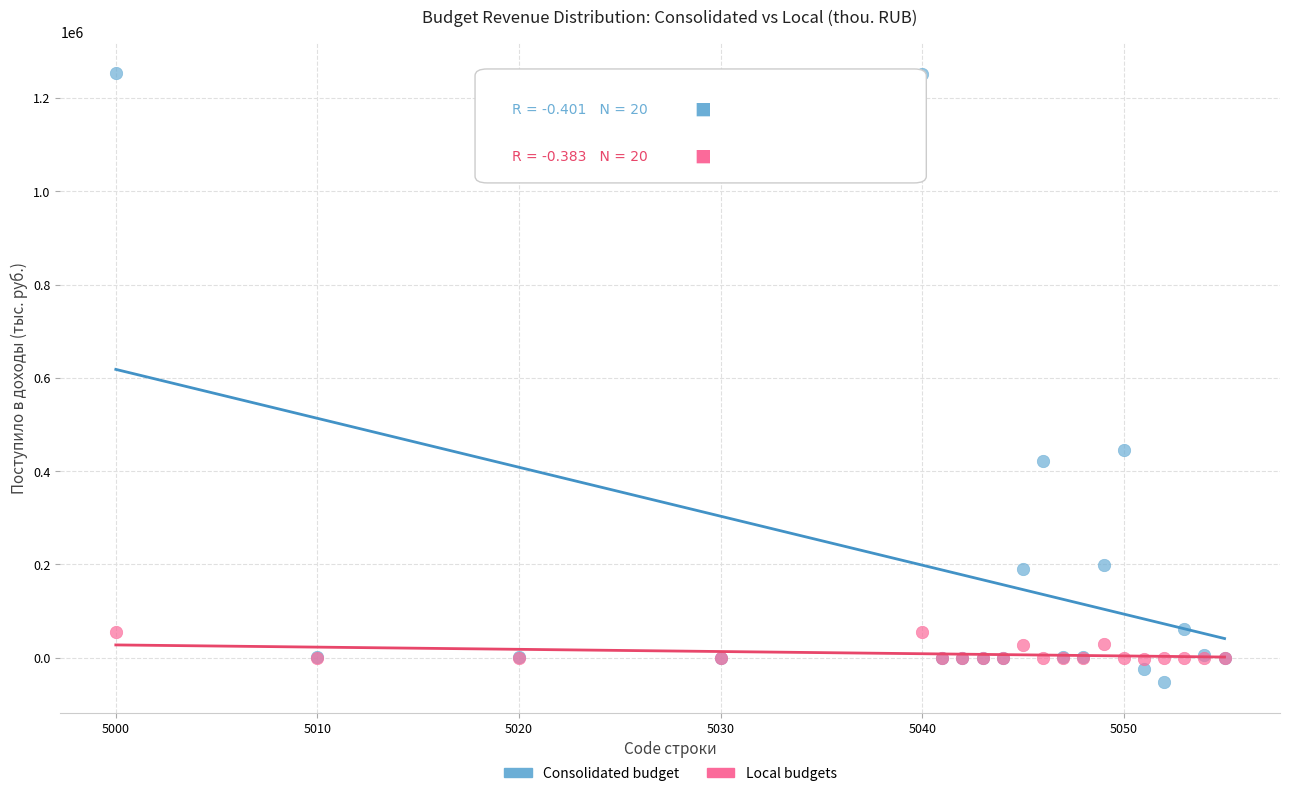

Which series has the widest spread of Y values?

Consolidated budget